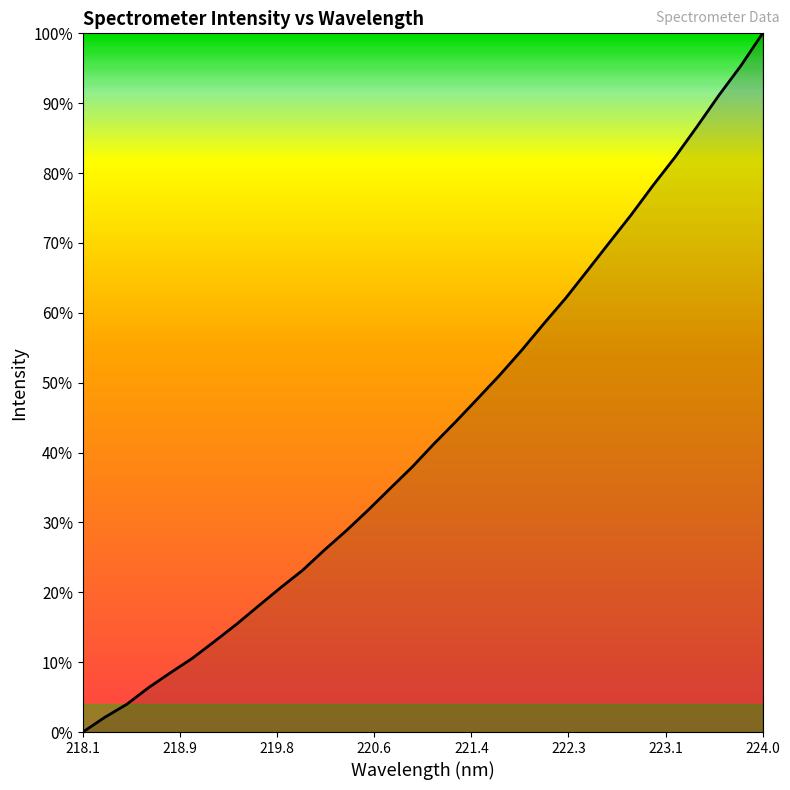

What is the greatest value displayed?

100.0